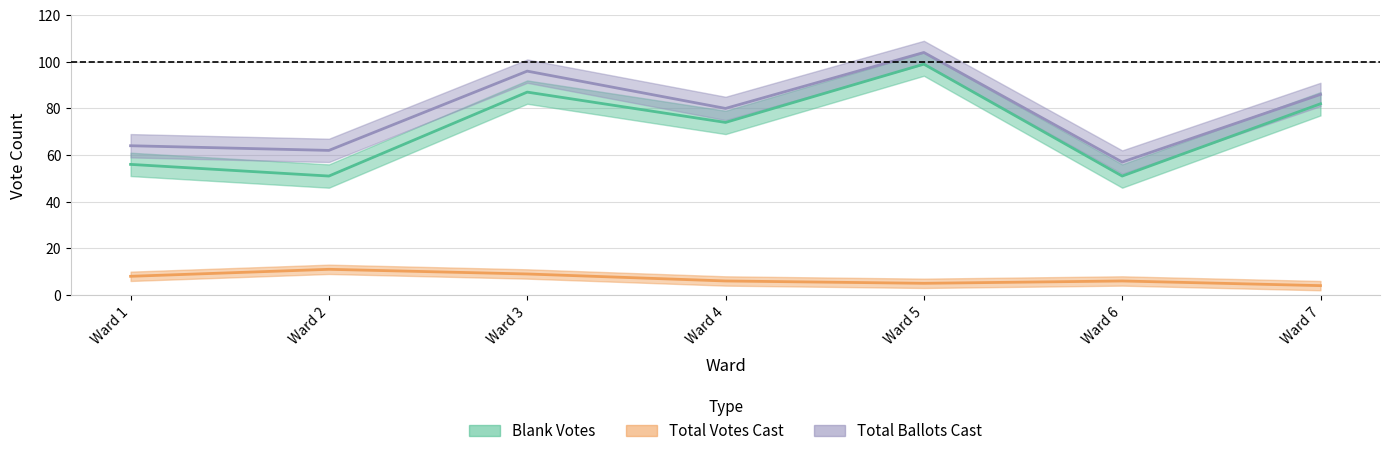

At which category is the sum across all series the highest?

Ward 5